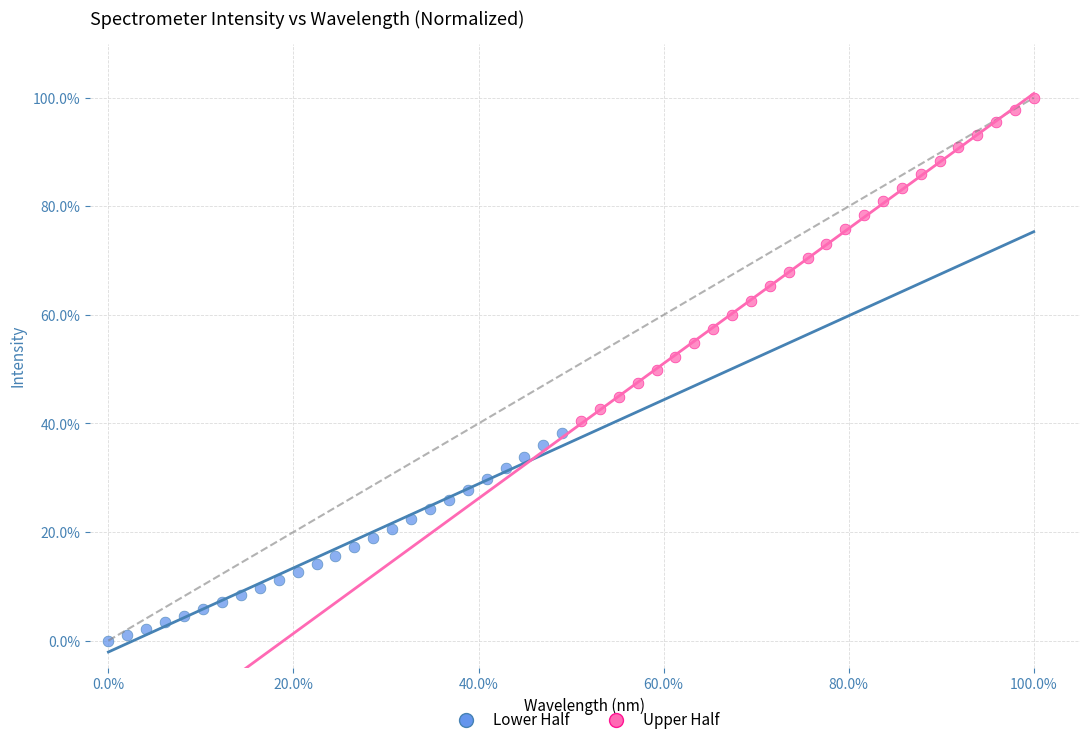

What are all the series names shown in the legend?

Lower Half, Upper Half